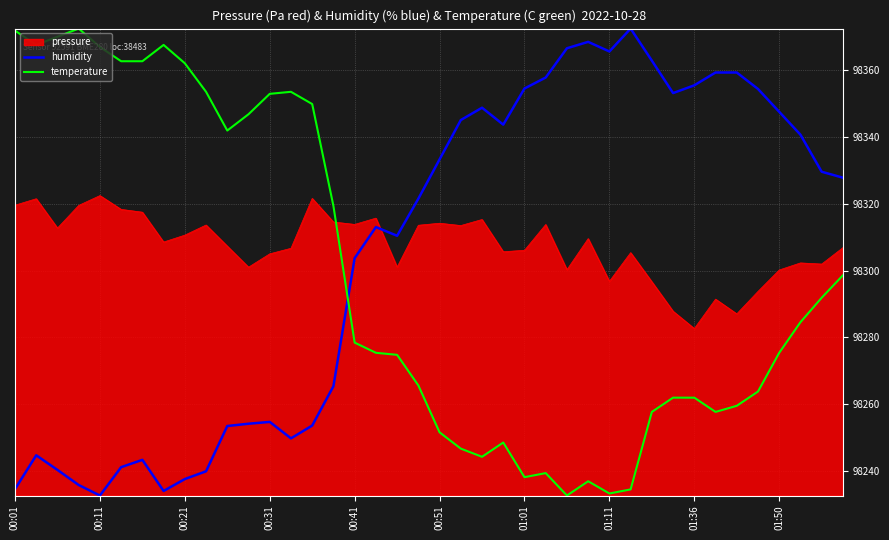

What is the difference between the maximum and minimum values in the pressure series?

39.8